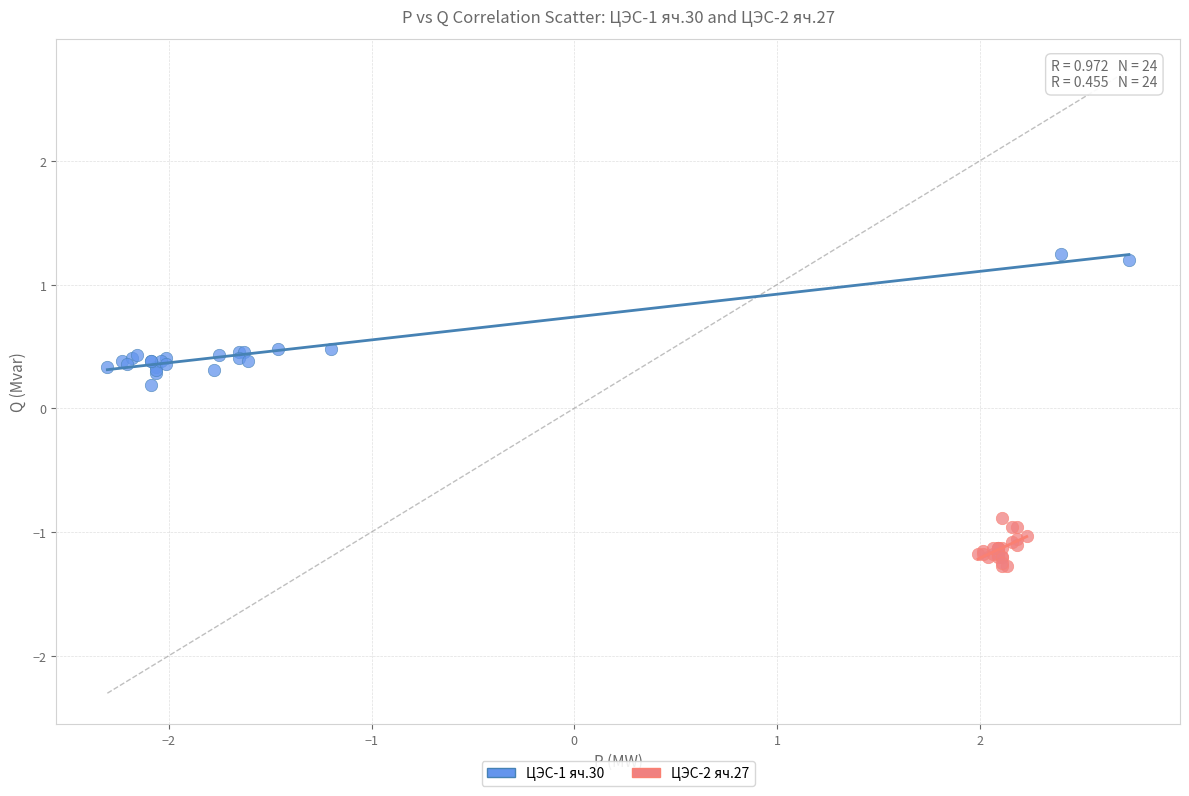

Which series contains the highest Y value?

ЦЭС-1 яч.30